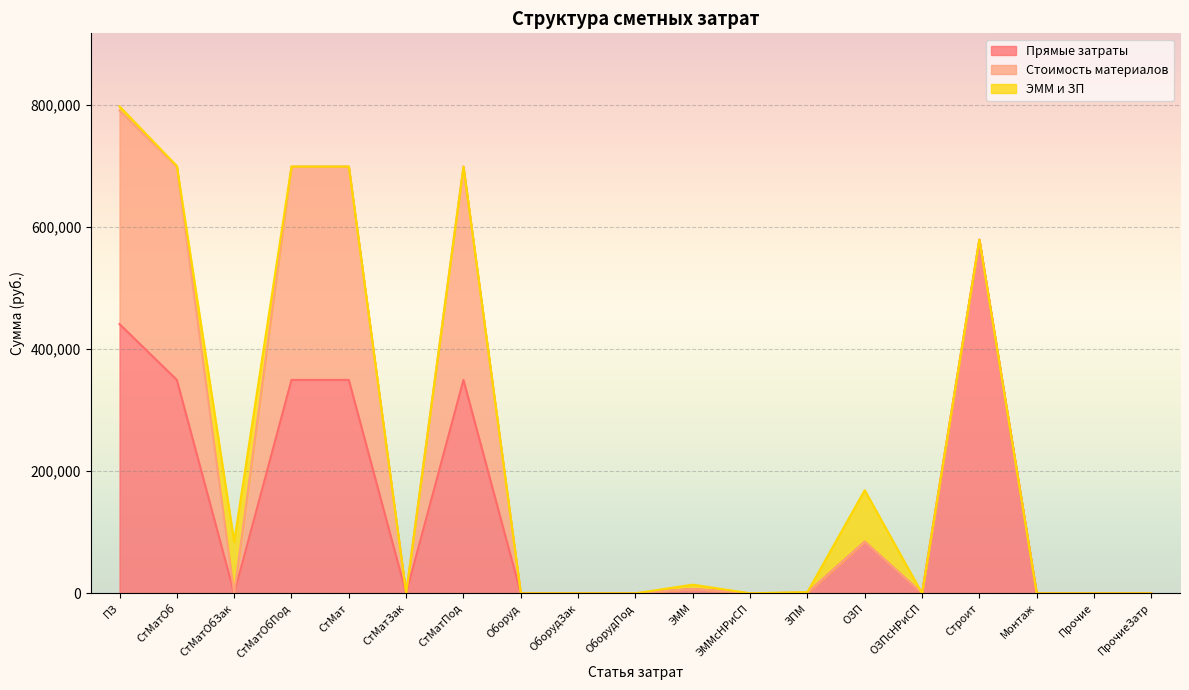

Which series has the largest range (max minus min)?

Прямые затраты